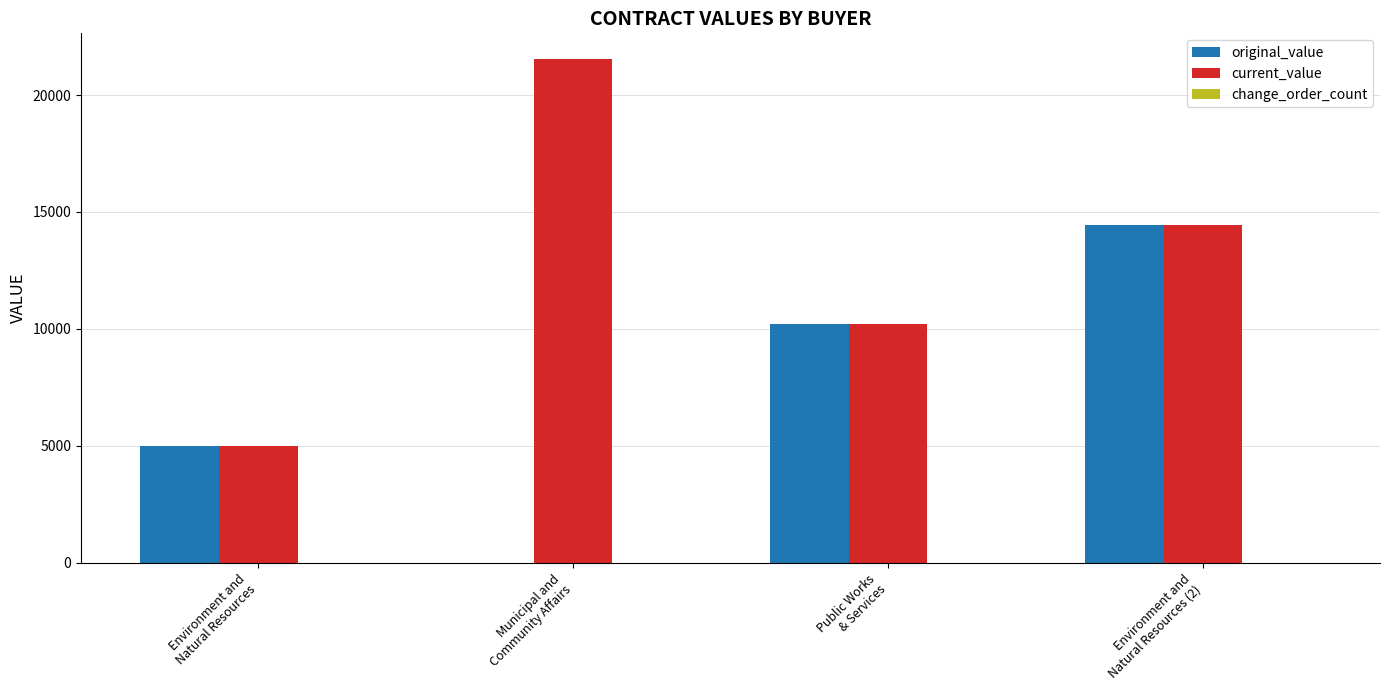

What is the greatest value displayed?

21560.0